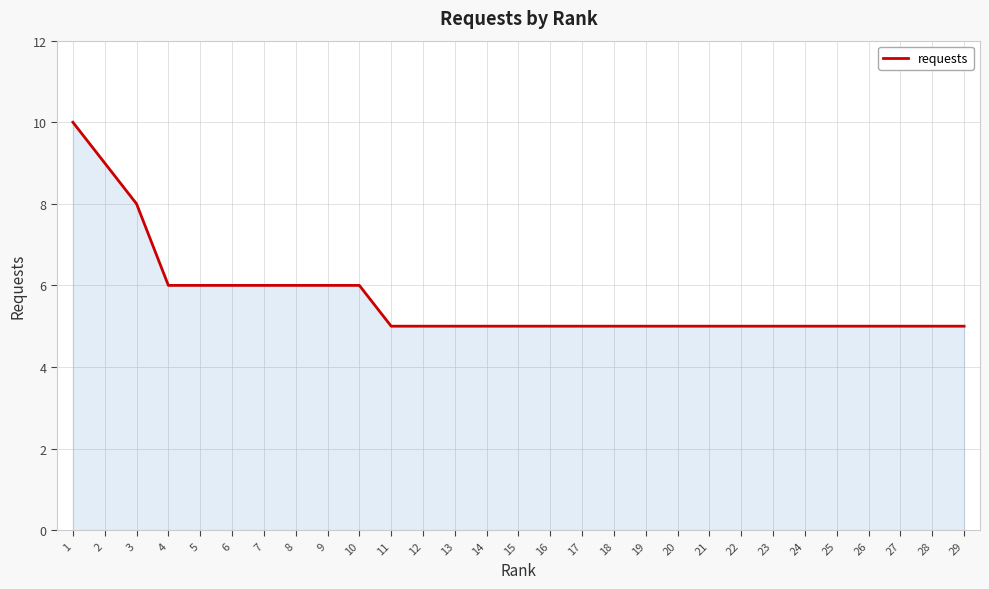

Between 6 and 3, which is larger?

3